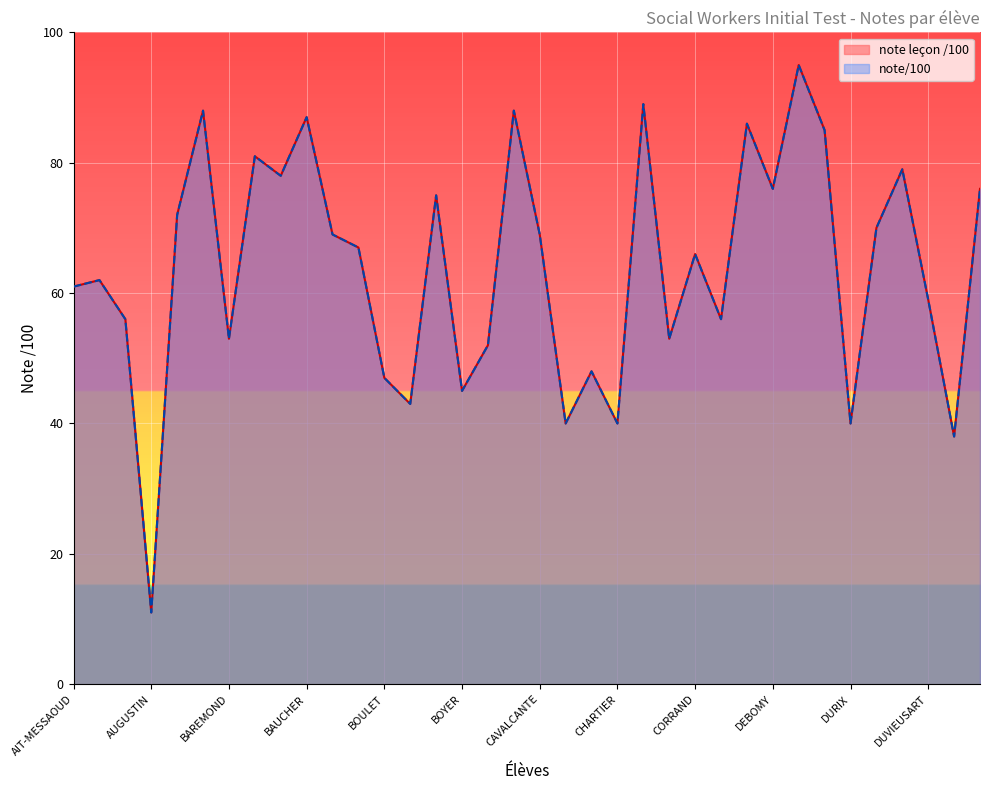

Between BOULET and DUVAUCHELLE, which is larger?

DUVAUCHELLE